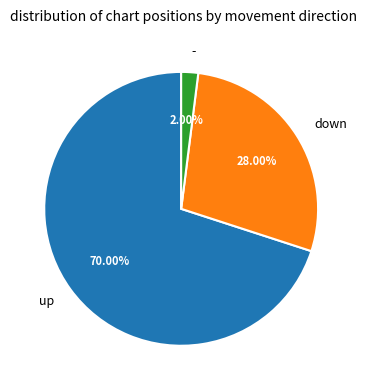

To the nearest percent, what portion does - represent?

2%